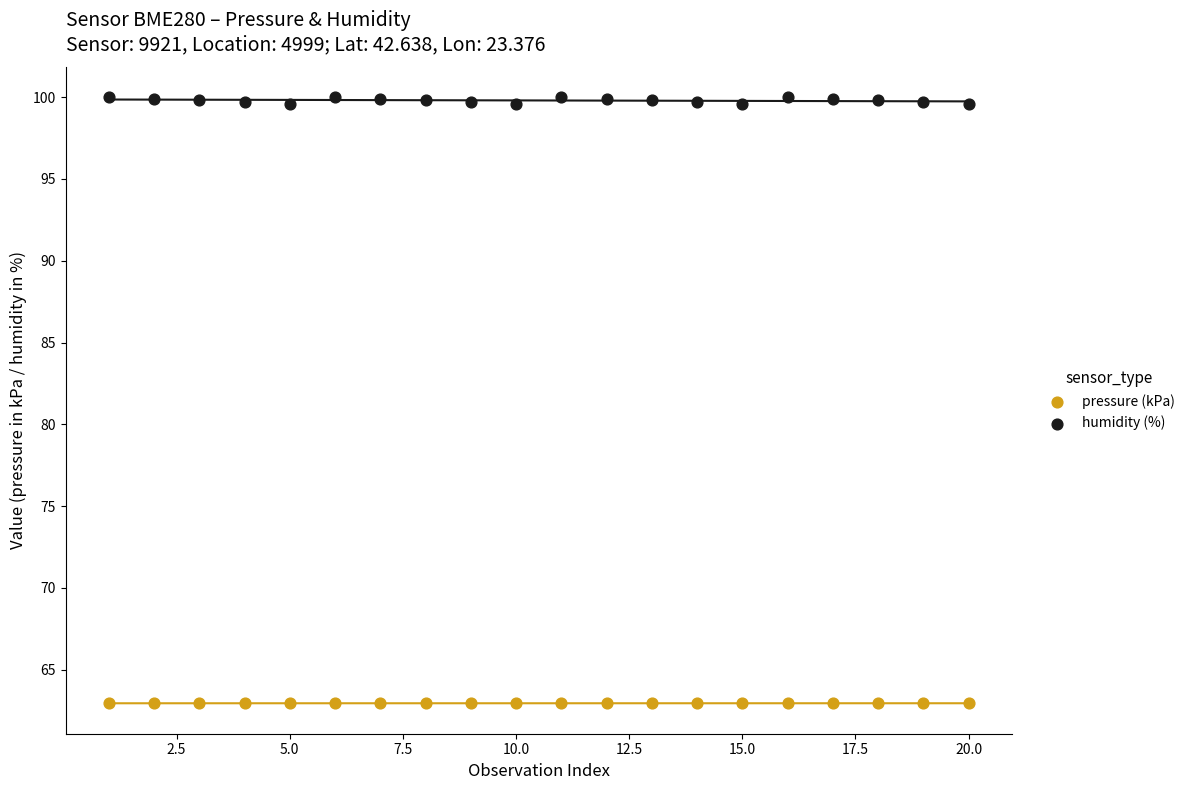

Which series contains the highest Y value?

humidity (%)